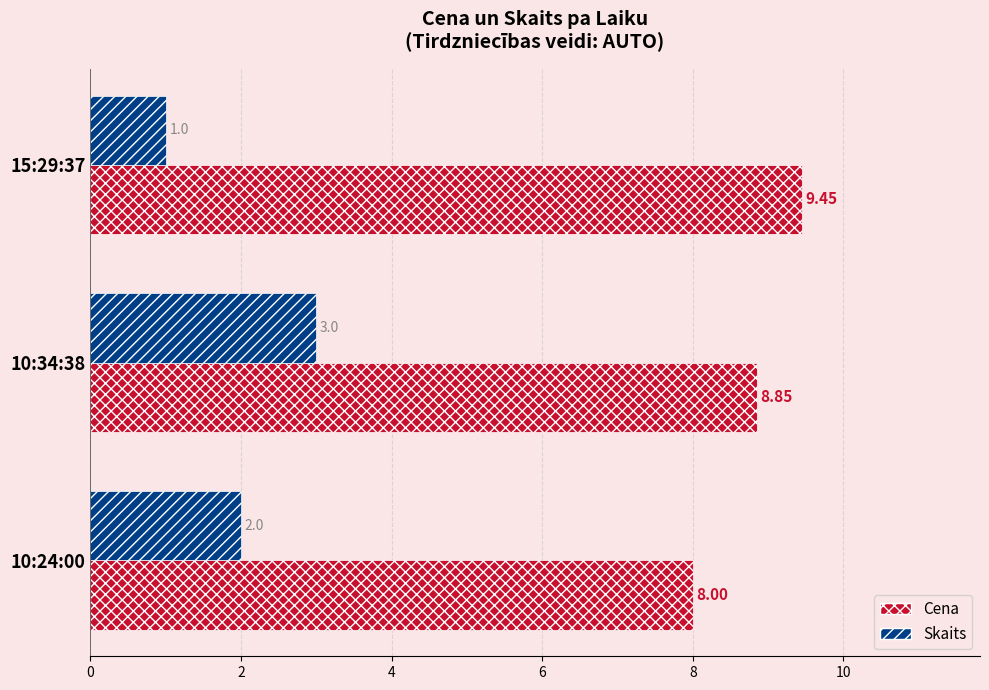

Which series has the largest range (max minus min)?

Skaits